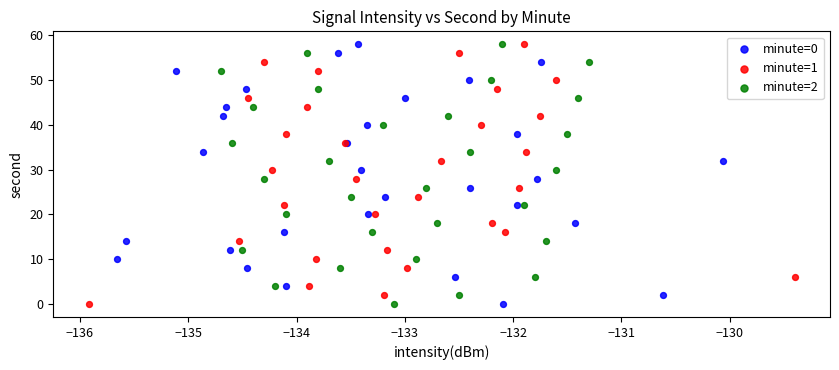

What are all the series names shown in the legend?

minute=0, minute=1, minute=2